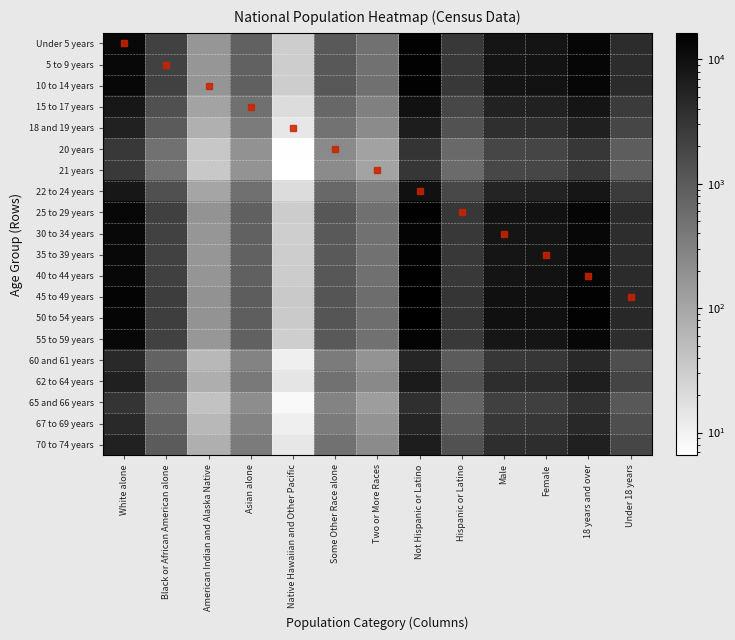

How many data points does each series have?

13